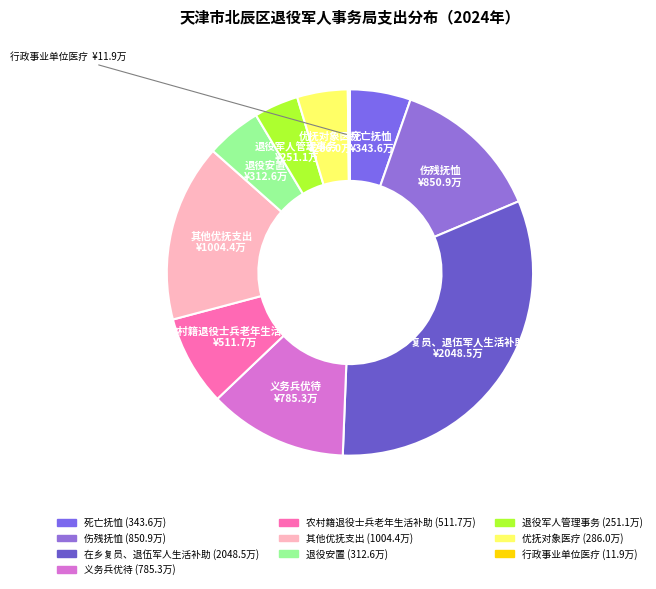

True or false: 义务兵优待 accounts for 1% of the total.

False